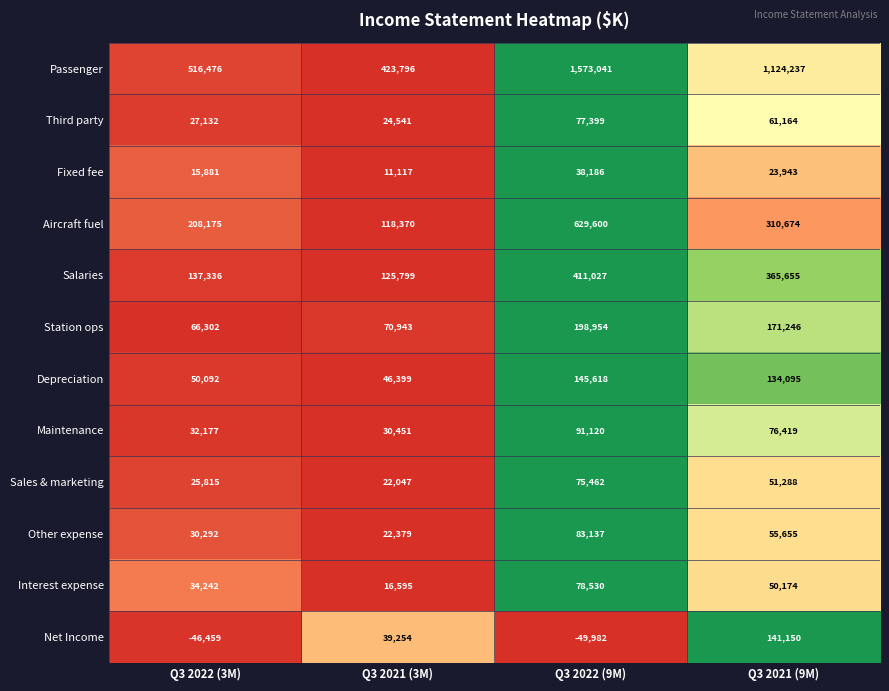

What is the average value of the Station ops series?

126861